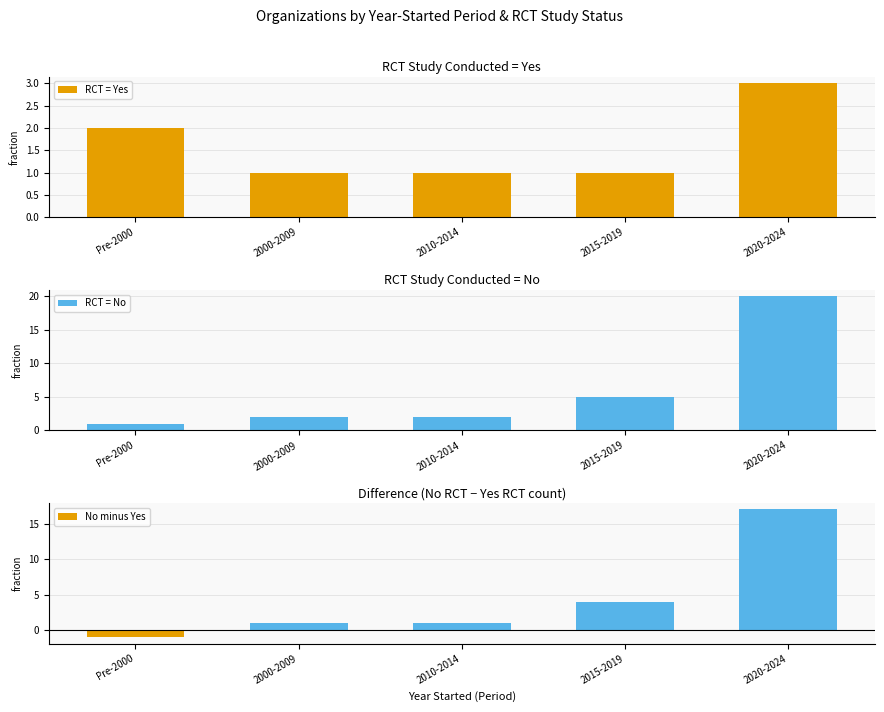

How many series are shown in this chart?

3